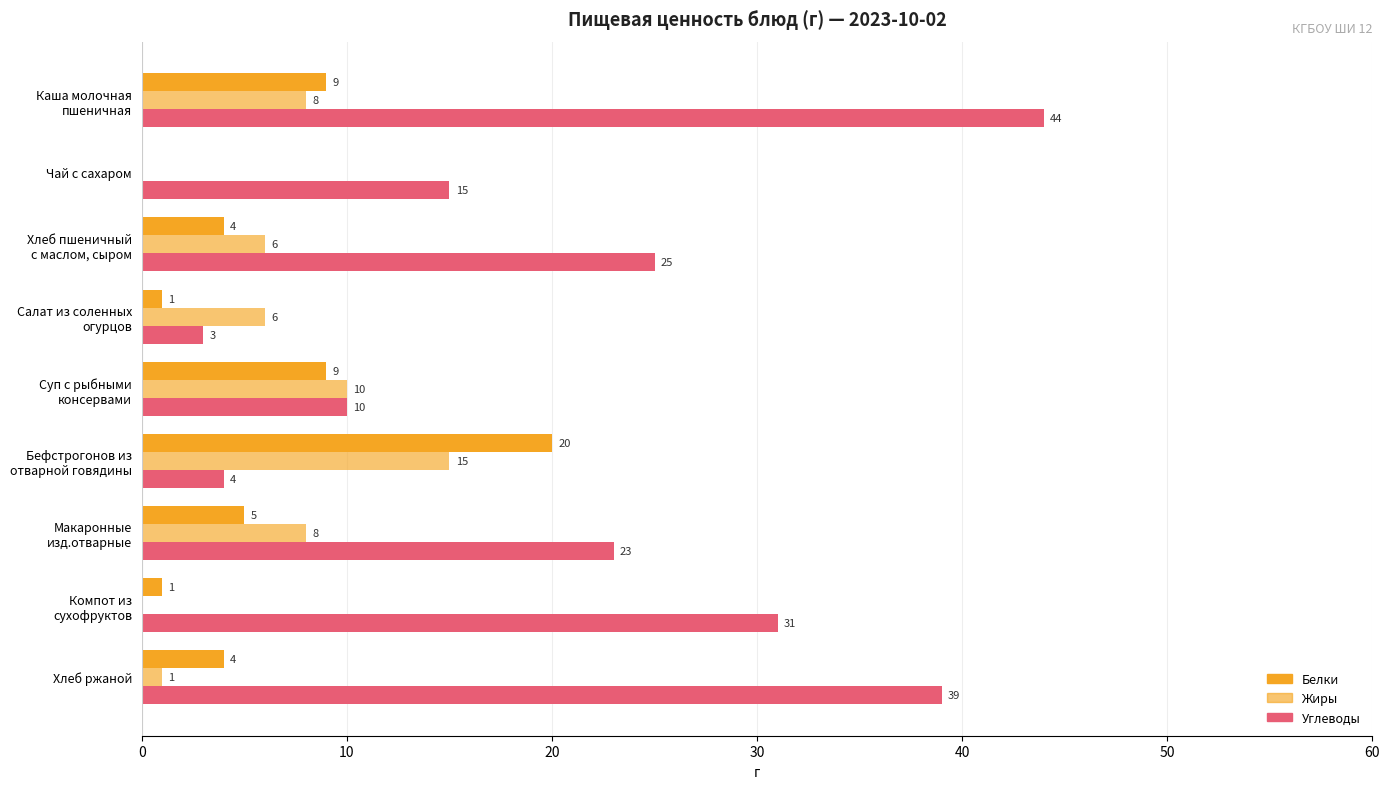

At how many categories does at least one series exceed 15?

6